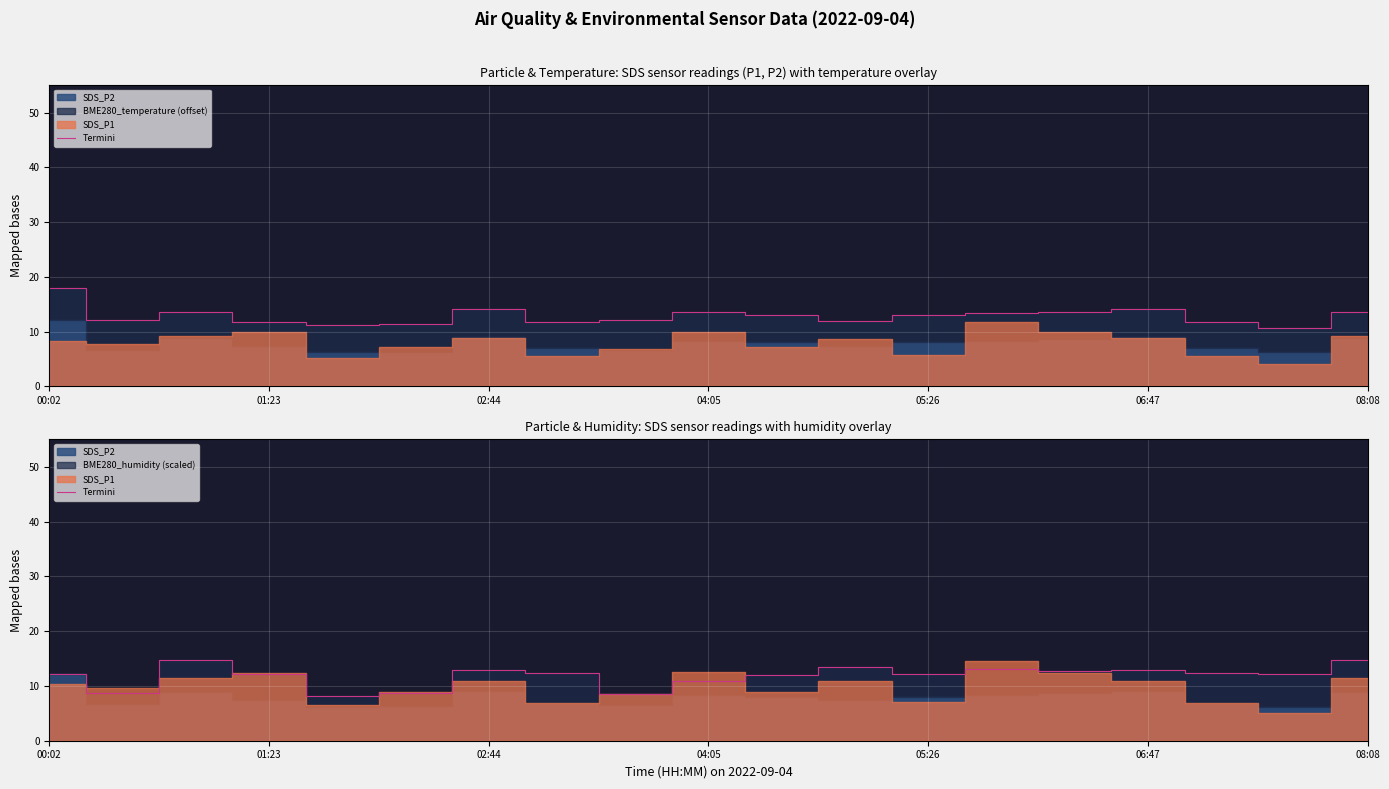

What is the change in value from 06:47 to 12?

+3.5